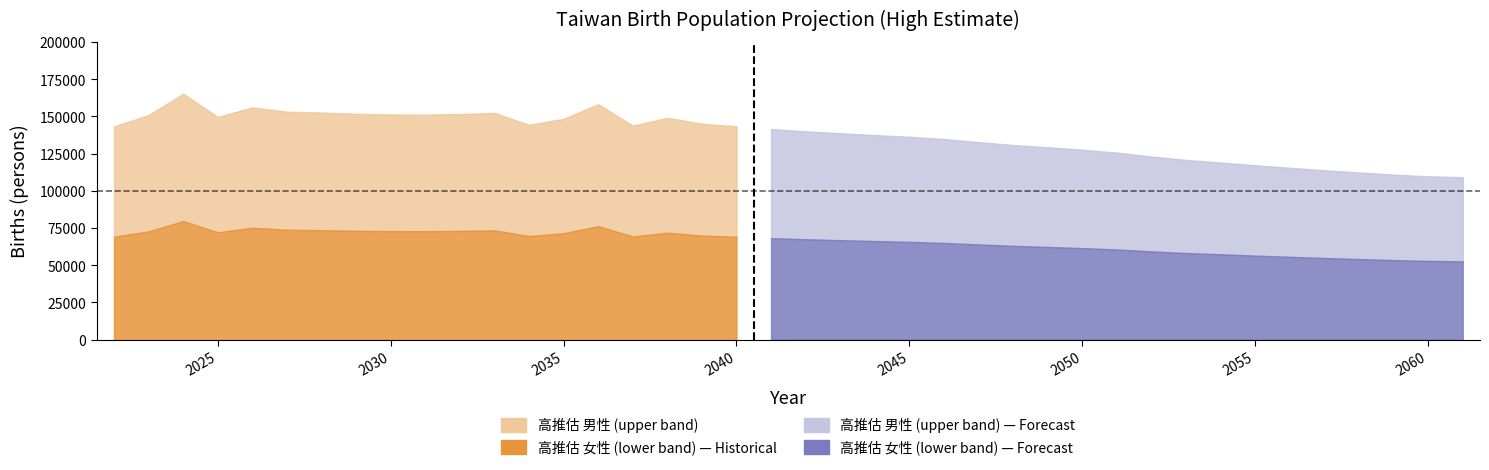

At 2039, list the series in order from smallest to largest.

高推估_女性, 高推估_男性, 高推估_合計